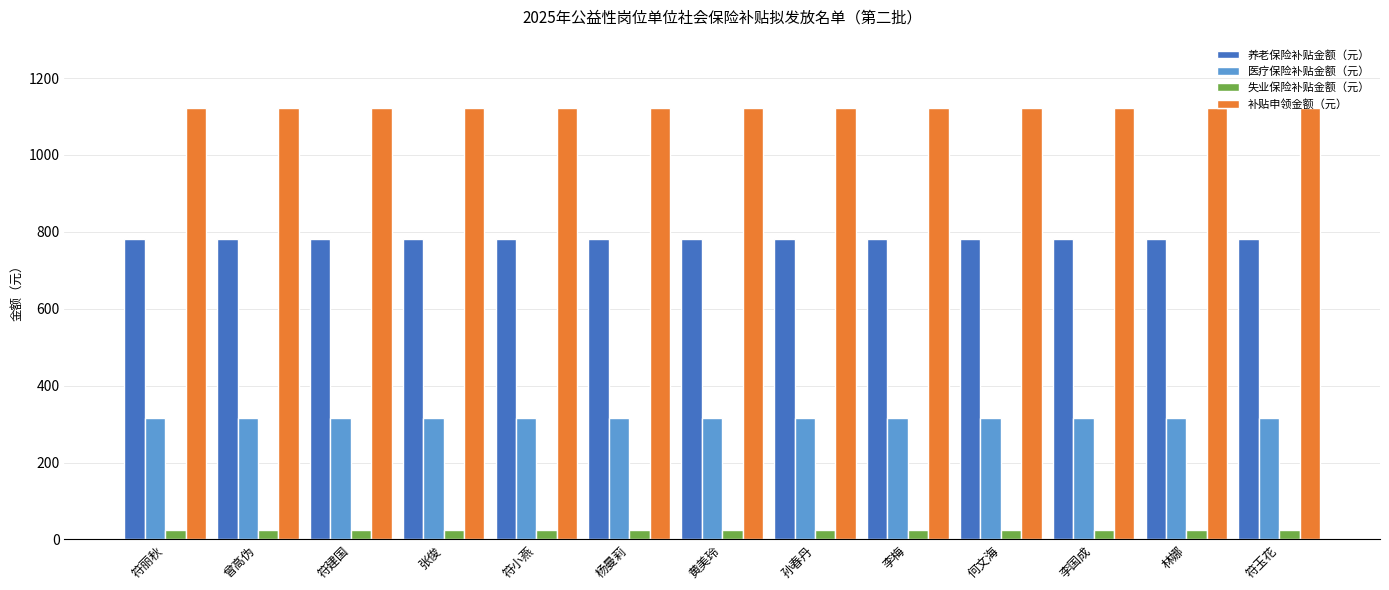

What is the total value across all series at 李国成?

2244.2